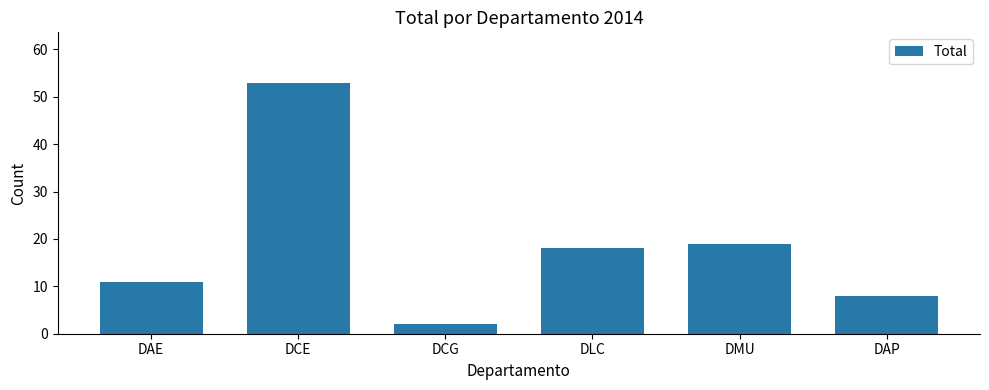

How many values are below 18?

3